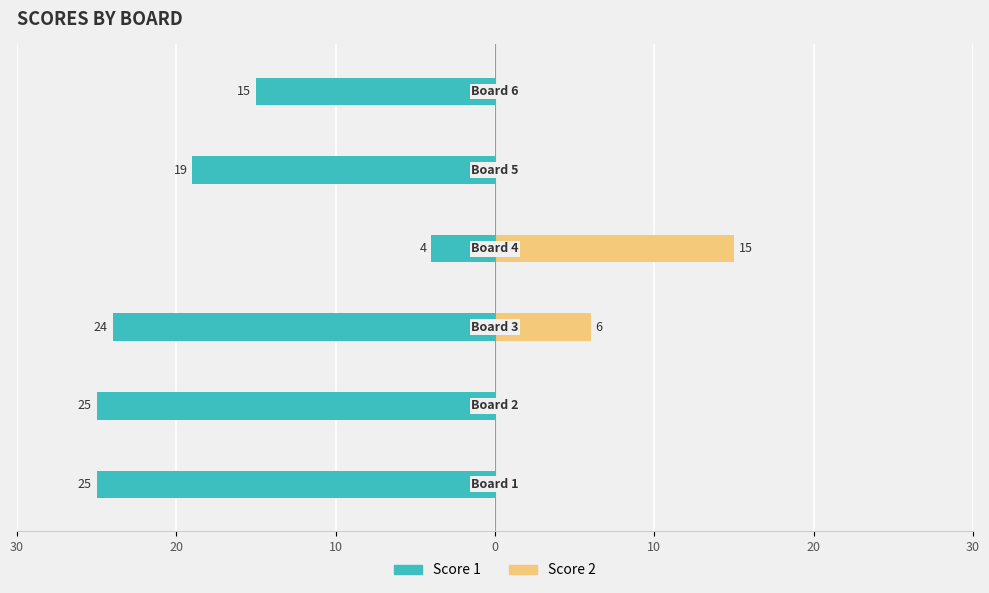

Between 30 and 10, which series saw the biggest shift?

Score 2